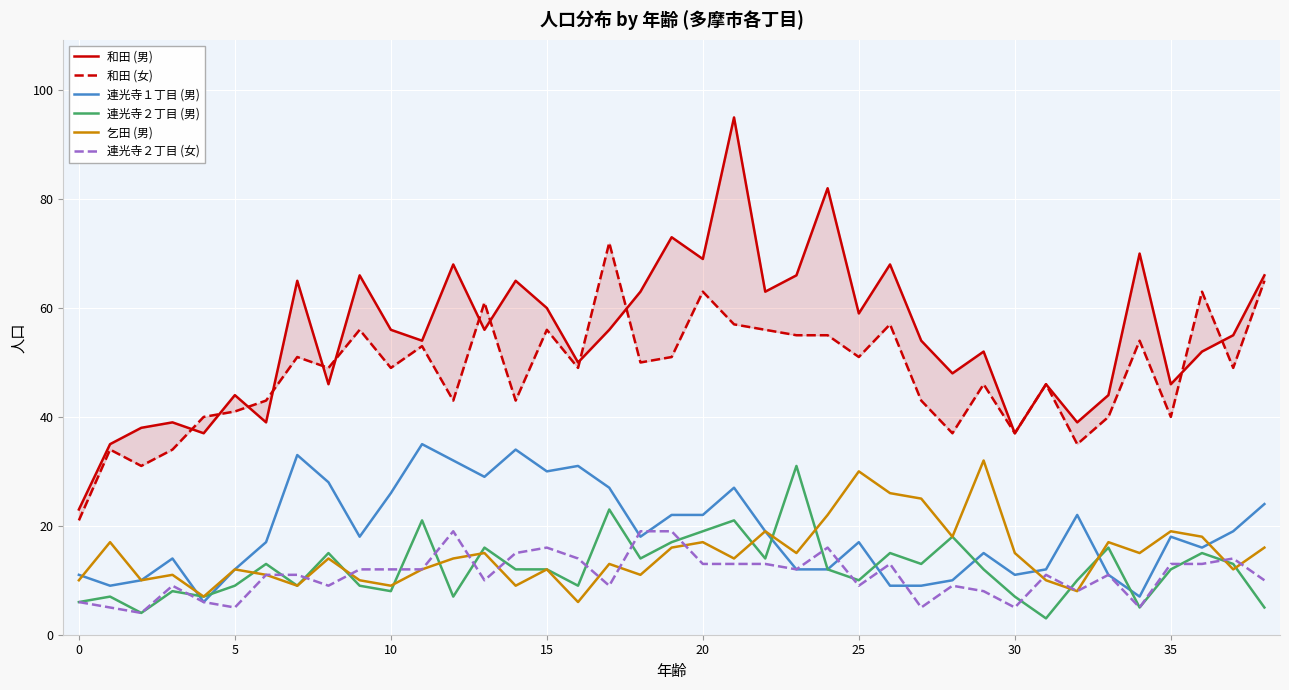

Which category has the lowest value across all series?

31